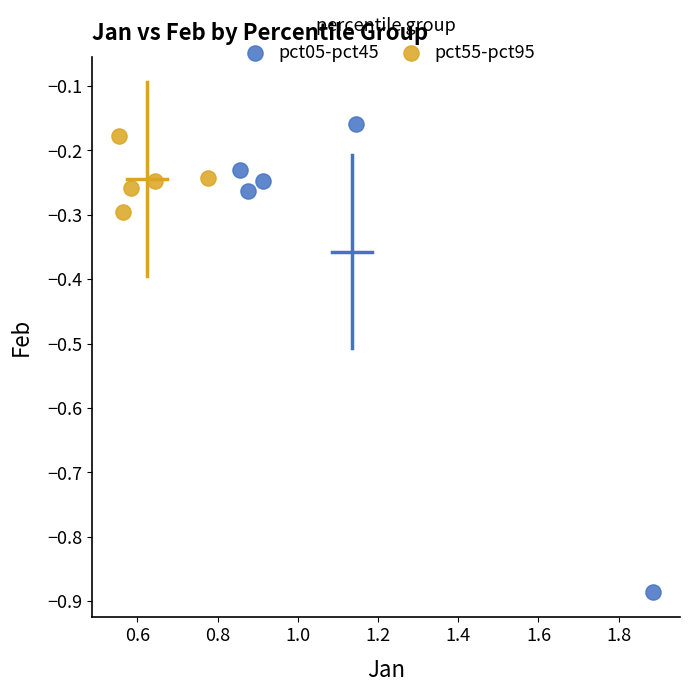

Which series contains the lowest Y value?

pct05-pct45